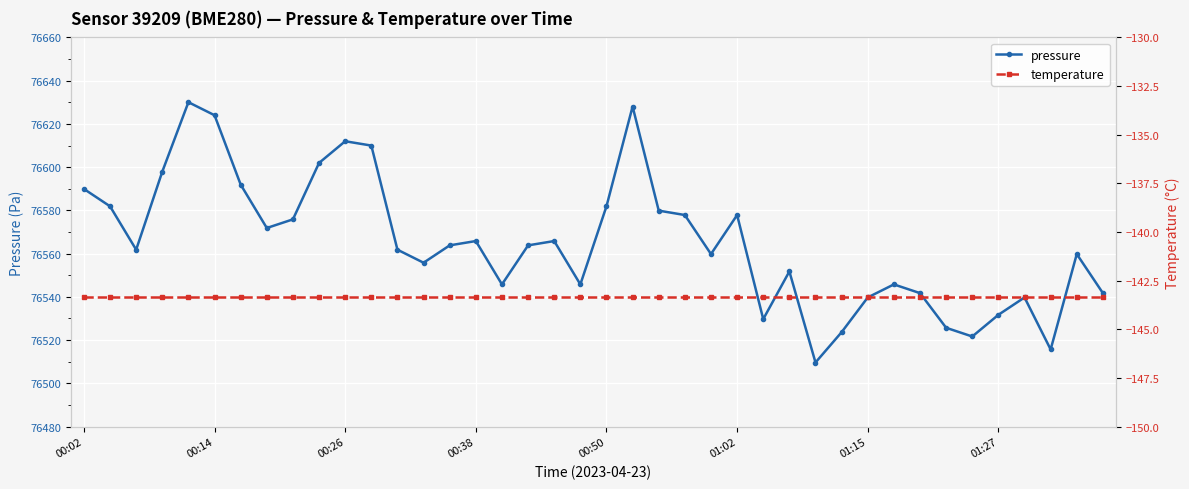

Is it true that pressure equals 26611.9 at 01:27?

False